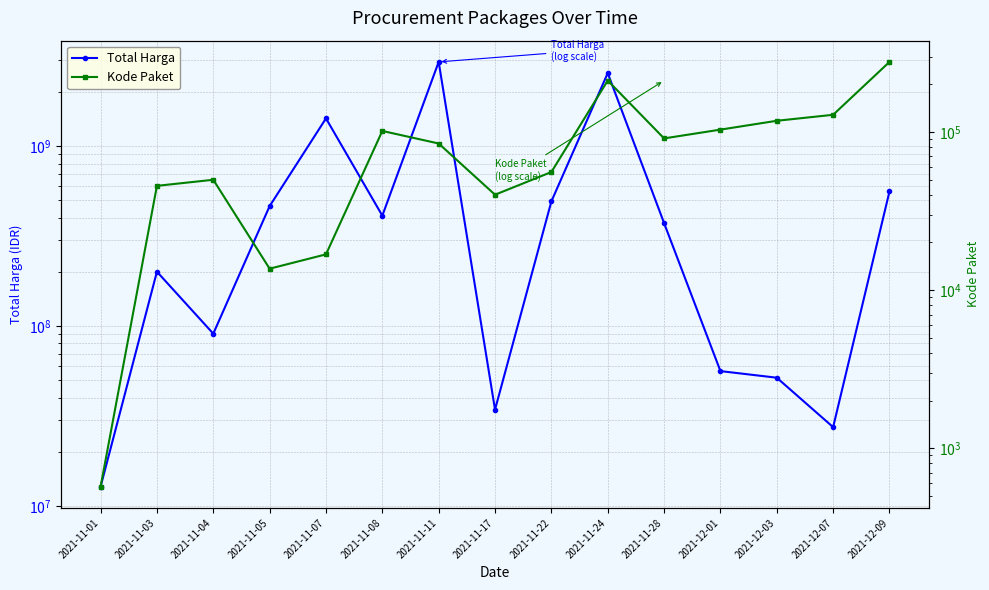

How many data points in Kode Paket are less than 84587?

7